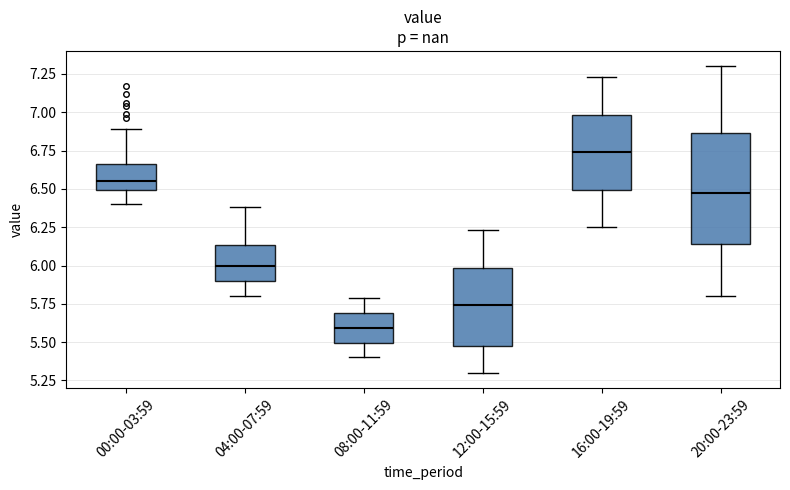

Comparing the boxes themselves (not the whiskers), which one is the tallest?

20:00-23:59